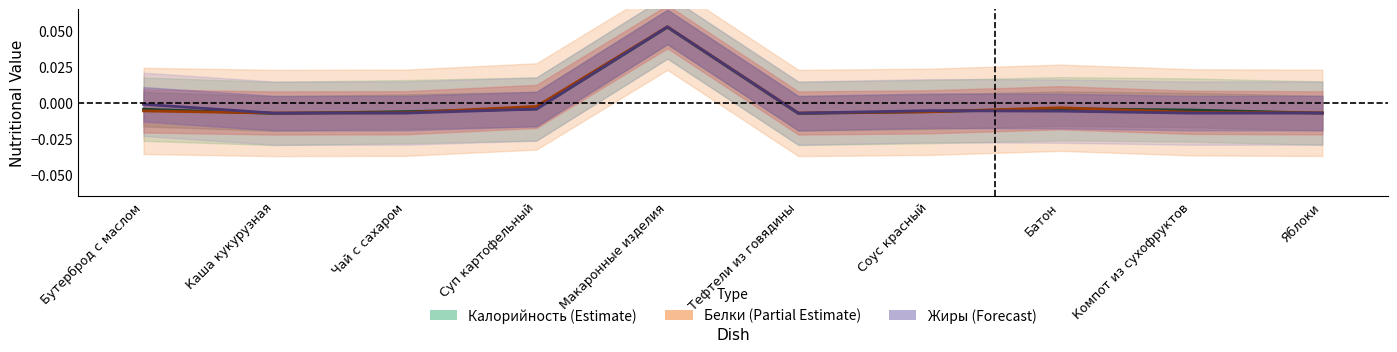

The Белки (Partial Estimate) series shows -0.0 at Тефтели из говядины. True or false?

True